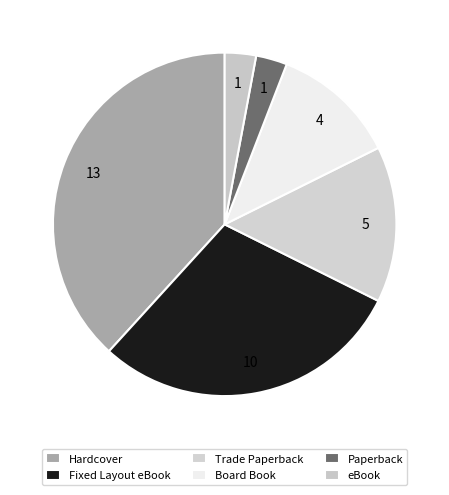

Is Board Book the majority of the pie?

No